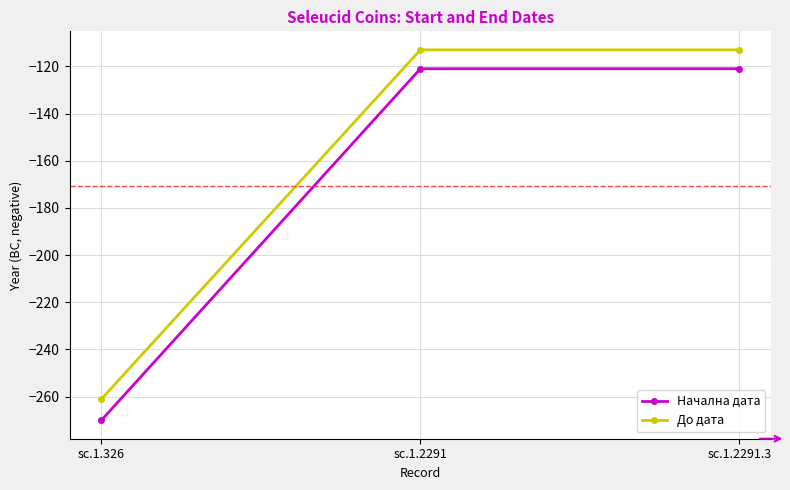

Is it true that До дата equals -113 at sc.1.2291?

True